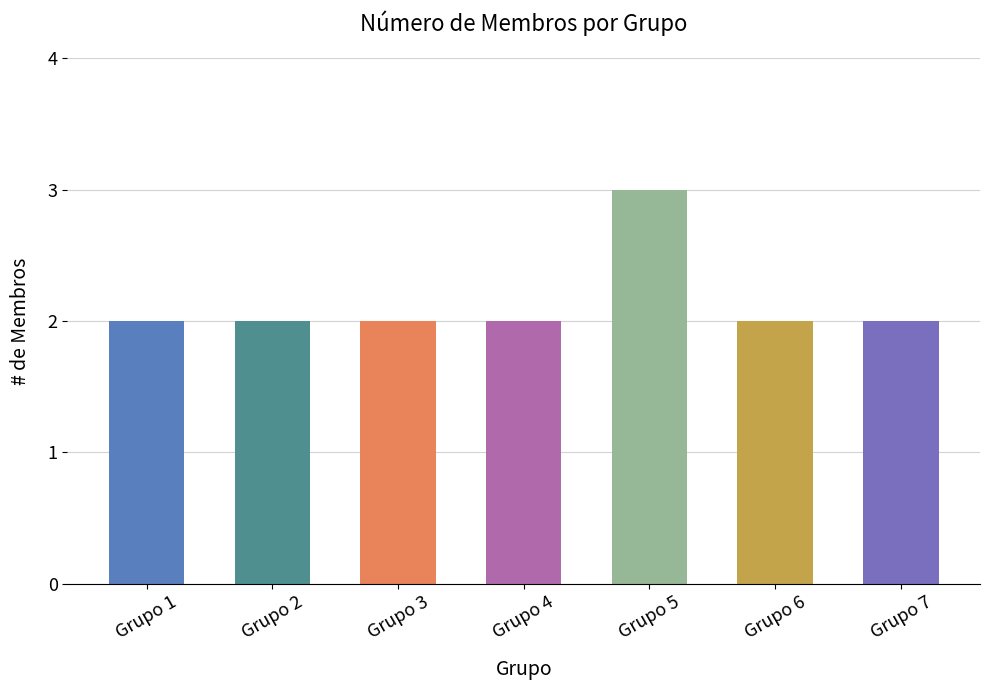

What is the greatest value displayed?

3